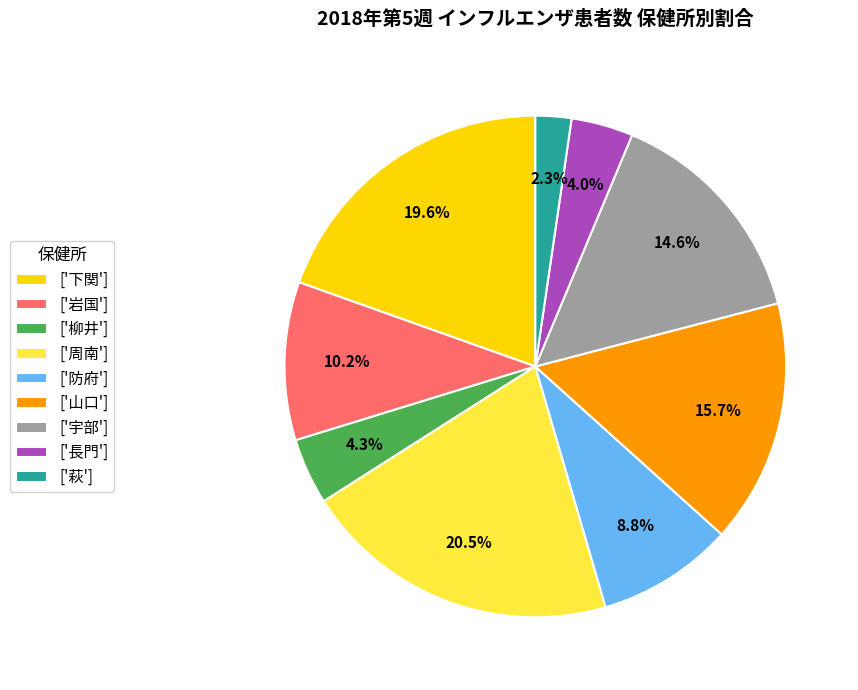

What is the largest slice in the pie chart?

['周南']